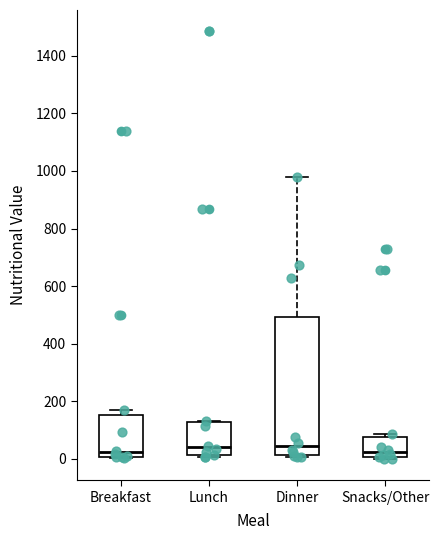

Reading left to right, read every box against the y-axis: the position of its median line, the range the box covers, and the ends of its whiskers. The values are not printed on the chart, so give them approximately, as read against the axis.

Breakfast: median 20, box 0 to 160, whiskers 0 to 180
Lunch: median 40, box 20 to 120, whiskers 0 to 140
Dinner: median 40, box 20 to 500, whiskers 0 to 980
Snacks/Other: median 20, box 0 to 80, whiskers 0 (just below the box's lower edge) to 80 (just above the box's upper edge)